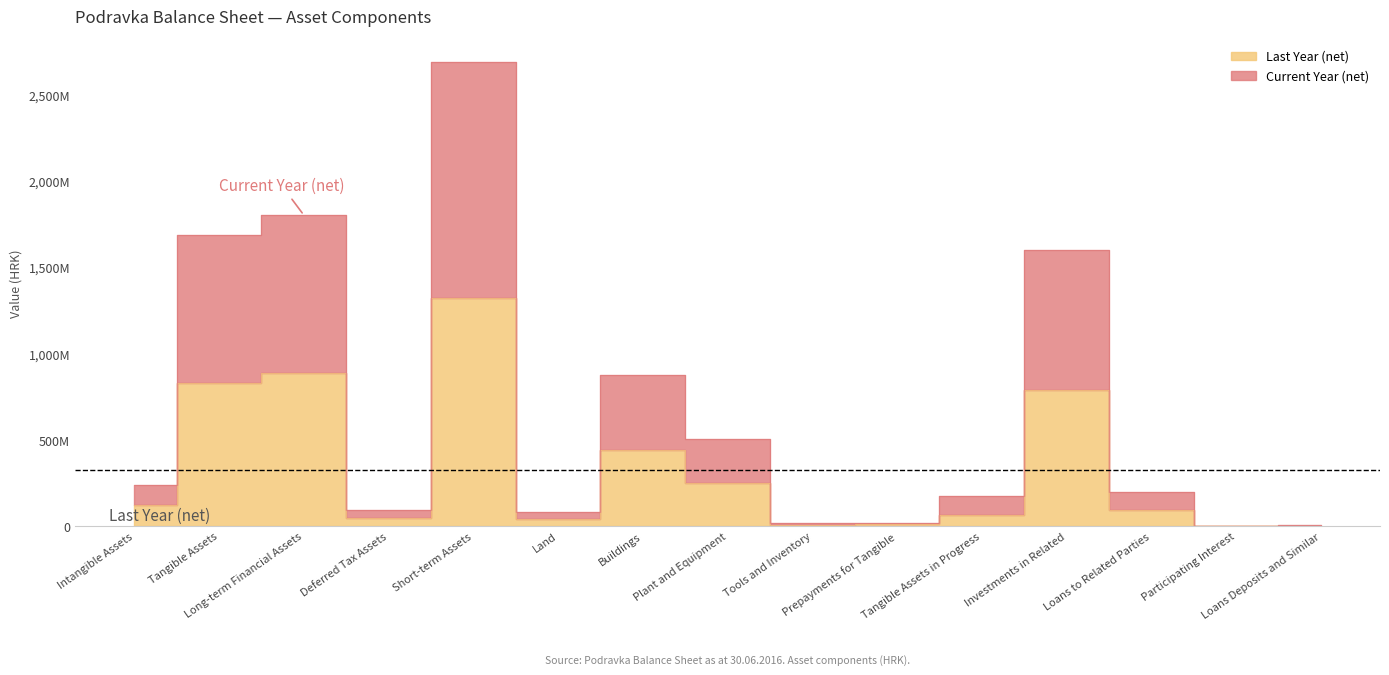

Which series has the largest range (max minus min)?

Current Year (net)